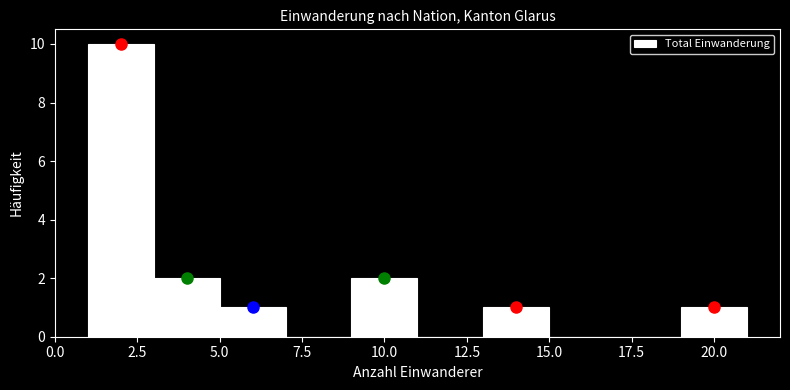

Reading left to right, transcribe this chart: for each bar, give the range it covers on the x-axis and its height. The values are not printed on the chart, so give them approximately, as read against the axis.

1 to 3: 10
3 to 5: 2
5 to 7: 1
7 to 9: 0
9 to 11: 2
11 to 13: 0
13 to 15: 1
15 to 17: 0
17 to 19: 0
19 to 21: 1